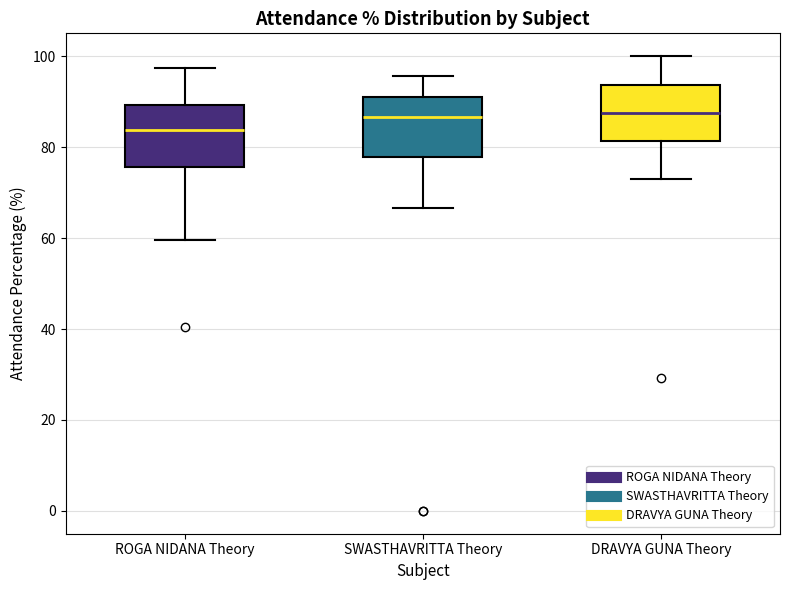

Reading left to right, transcribe this box plot: for each box, give where its median line is, the range the box spans, and where its two whiskers end, as read against the y-axis. The values are not printed on the chart, so give them approximately, as read against the axis.

ROGA NIDANA Theory: median 84, box 76 to 90, whiskers 60 to 98
SWASTHAVRITTA Theory: median 86, box 78 to 92, whiskers 66 to 96
DRAVYA GUNA Theory: median 88, box 82 to 94, whiskers 72 to 100